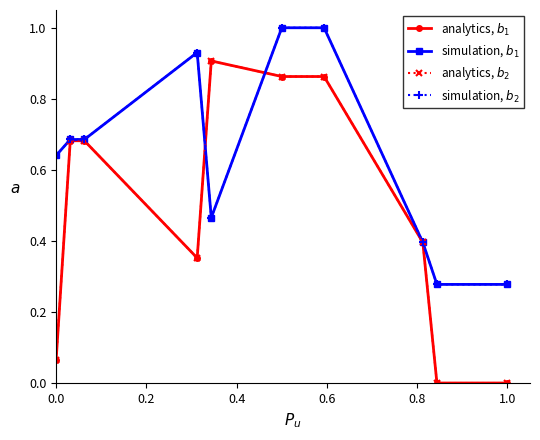

What are all the series names shown in the legend?

analytics, $b_1$, simulation, $b_1$, analytics, $b_2$, simulation, $b_2$